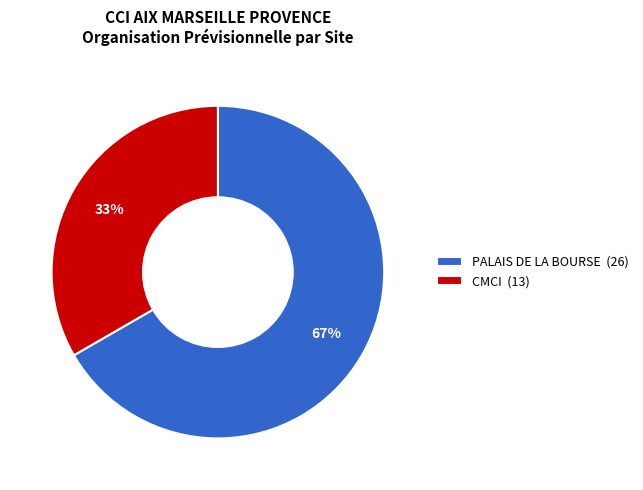

Is the sum of CMCI (13) and PALAIS DE LA BOURSE (26) greater than half?

Yes